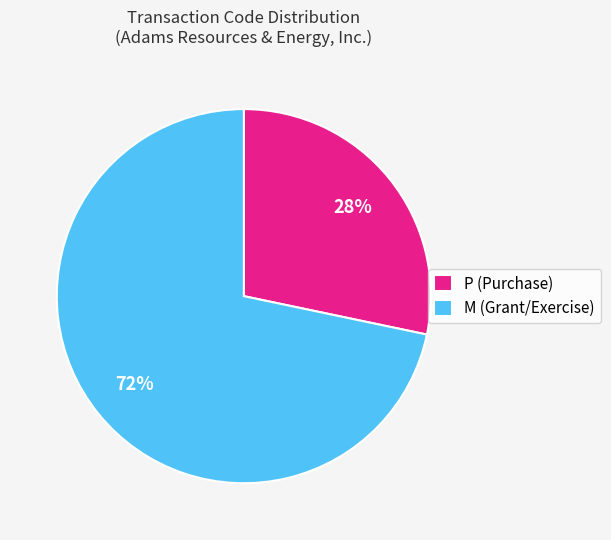

Is it true that P (Purchase) is 28% of the pie?

True